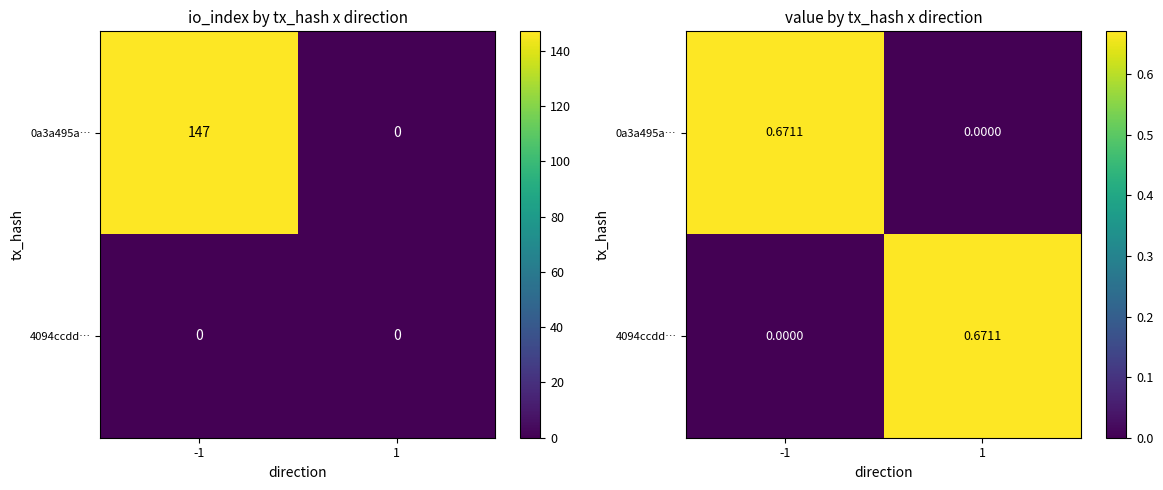

At which label is 4094ccdd… closest to 0?

-1